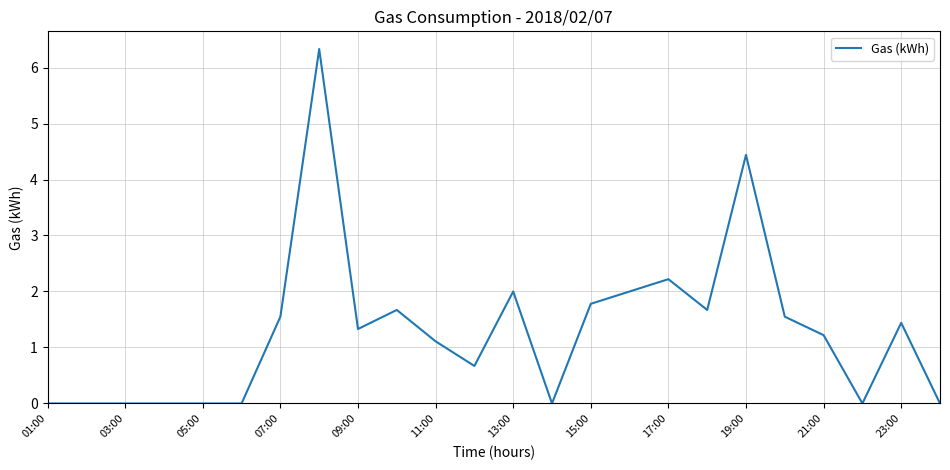

What is the maximum value shown in the chart?

6.3